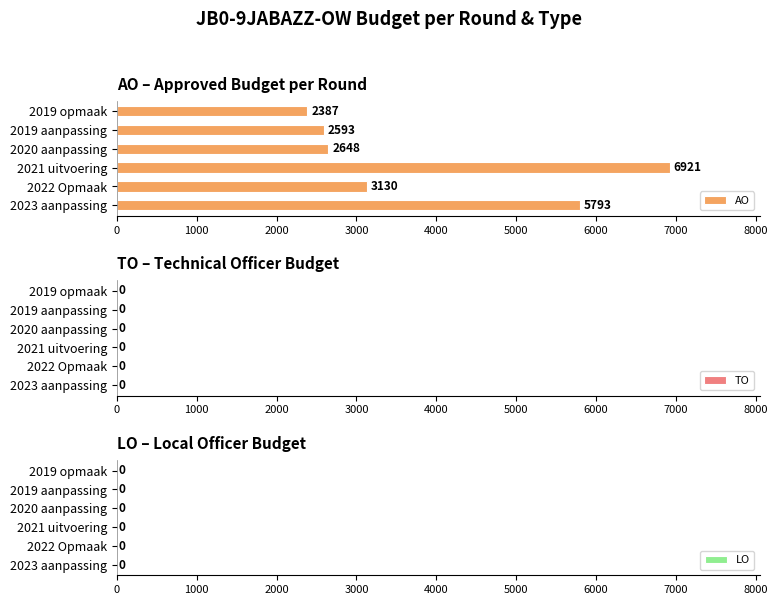

Which series has the largest total across all categories?

AO